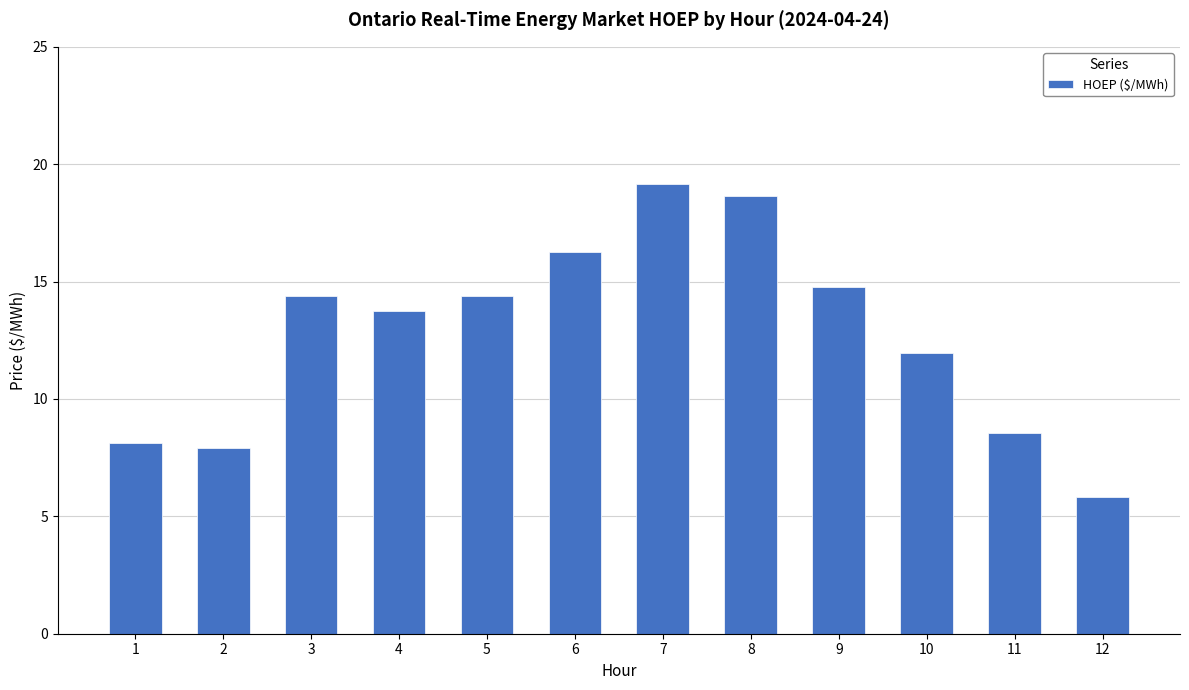

What is the difference between the second highest and second lowest values?

10.7